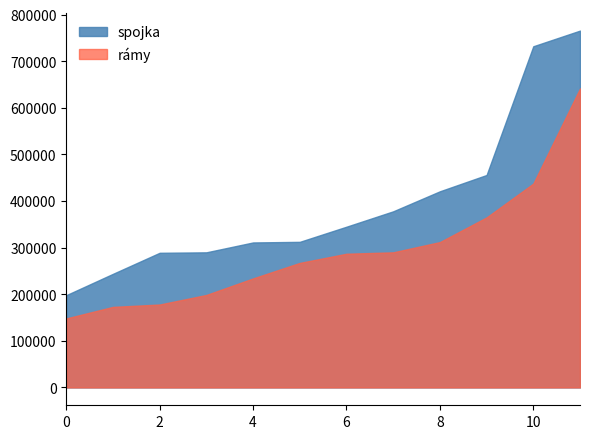

The value of spojka at 24 is 616364. True or false?

False